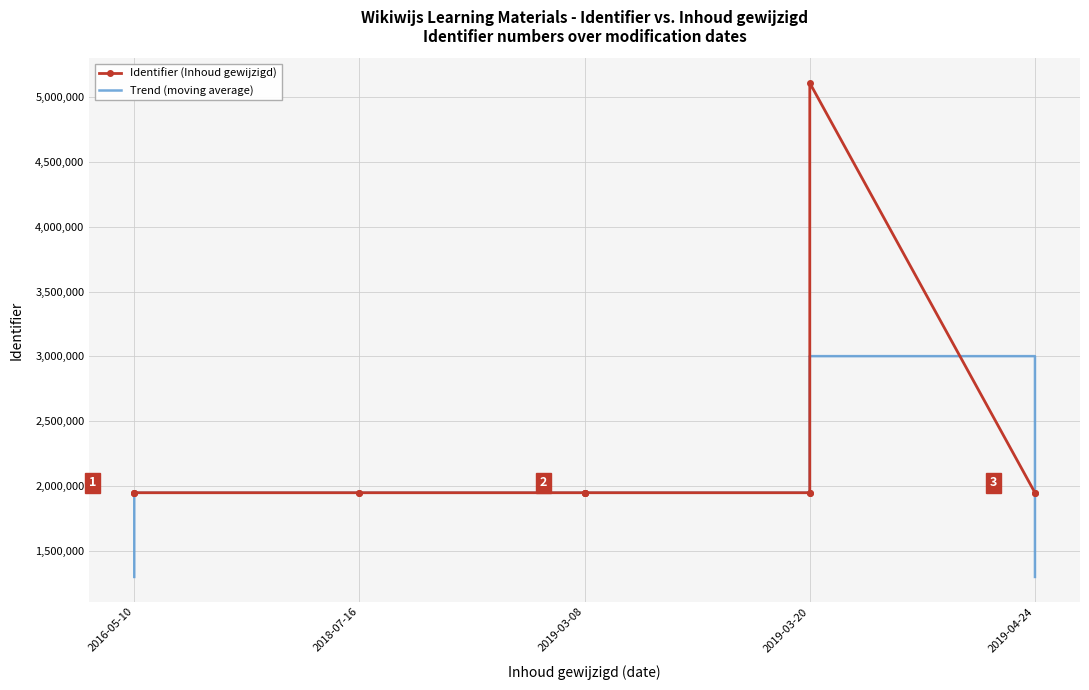

At which label is Trend (moving average) closest to 2150738?

2018-07-16